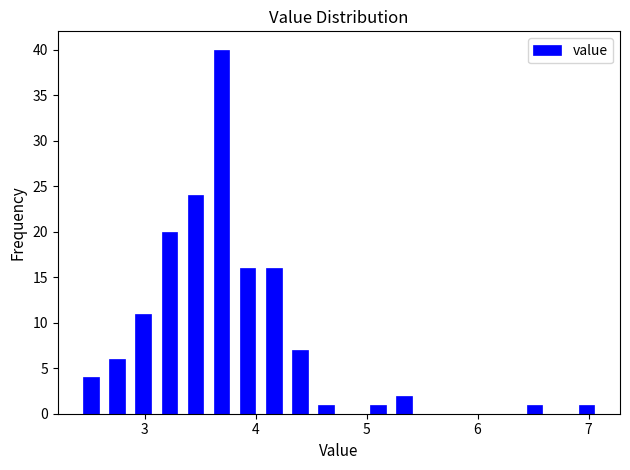

Read against the x-axis, roughly where is the centre of the tallest bar?

3.7